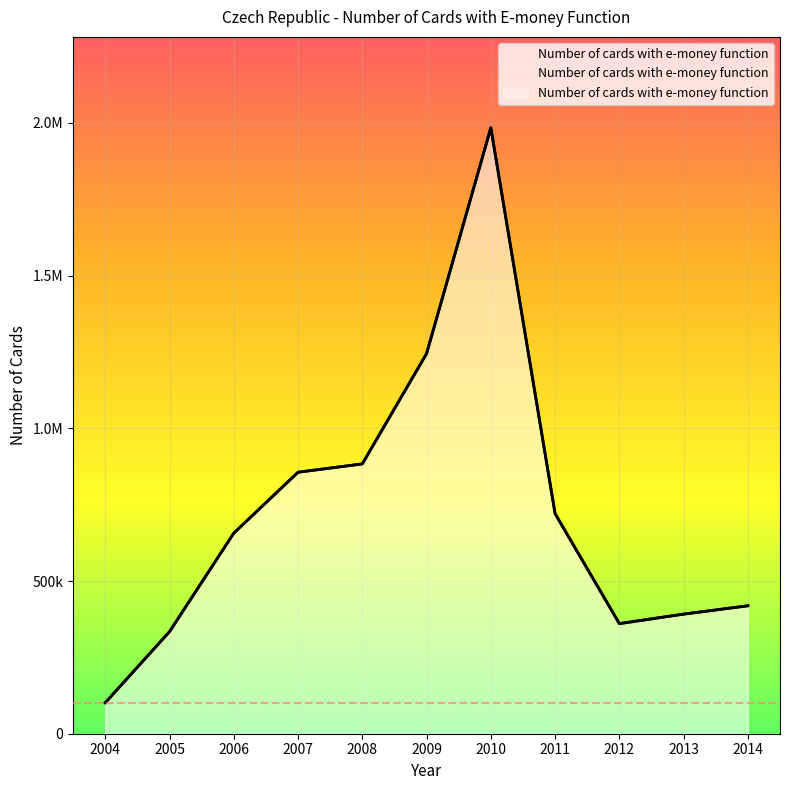

Reading left to right, list all the values displayed in this chart.

2004=101536	2005=334300	2006=656855	2007=856324	2008=883520	2009=1244826	2010=1984273	2011=720656	2012=360559	2013=391622	2014=418935